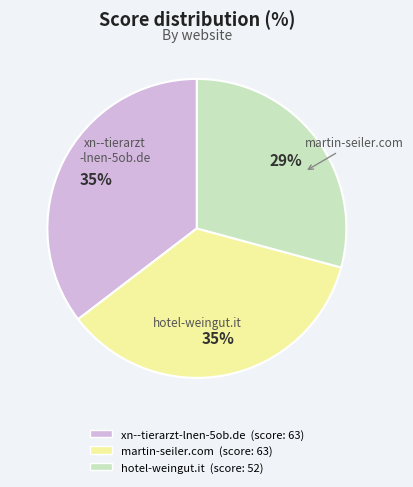

Is xn--tierarzt-lnen-5ob.de the majority of the pie?

No